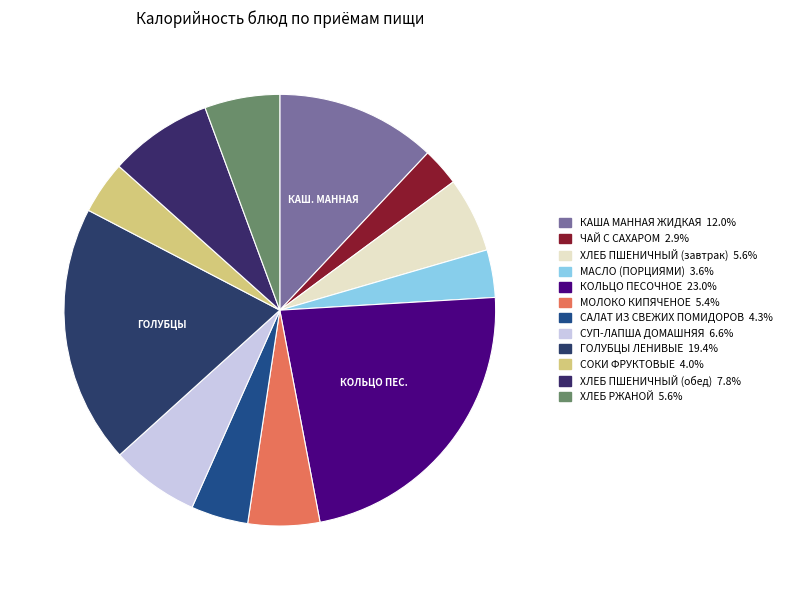

What percentage is the МАСЛО (ПОРЦИЯМИ) slice, to the nearest percent?

4%